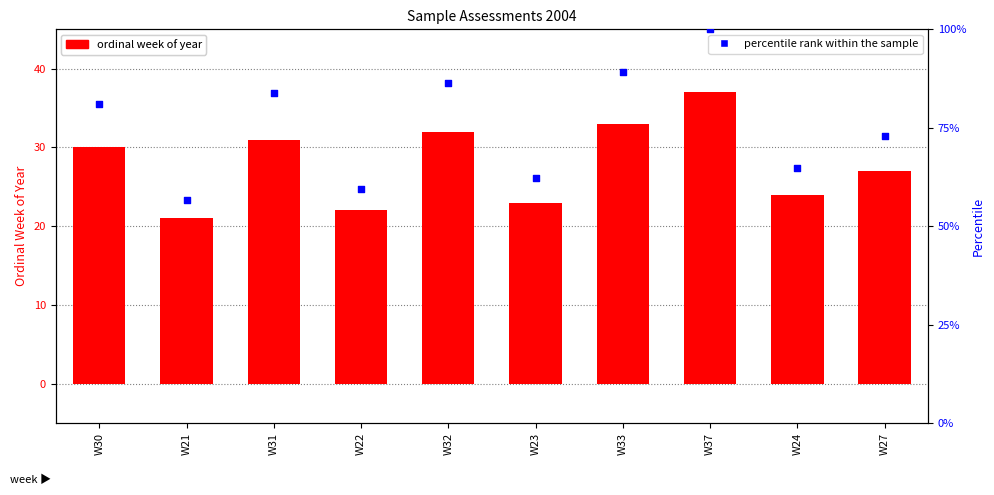

Is the value of ordinal week of year at W30 greater than the value of percentile rank within the sample at W24?

No